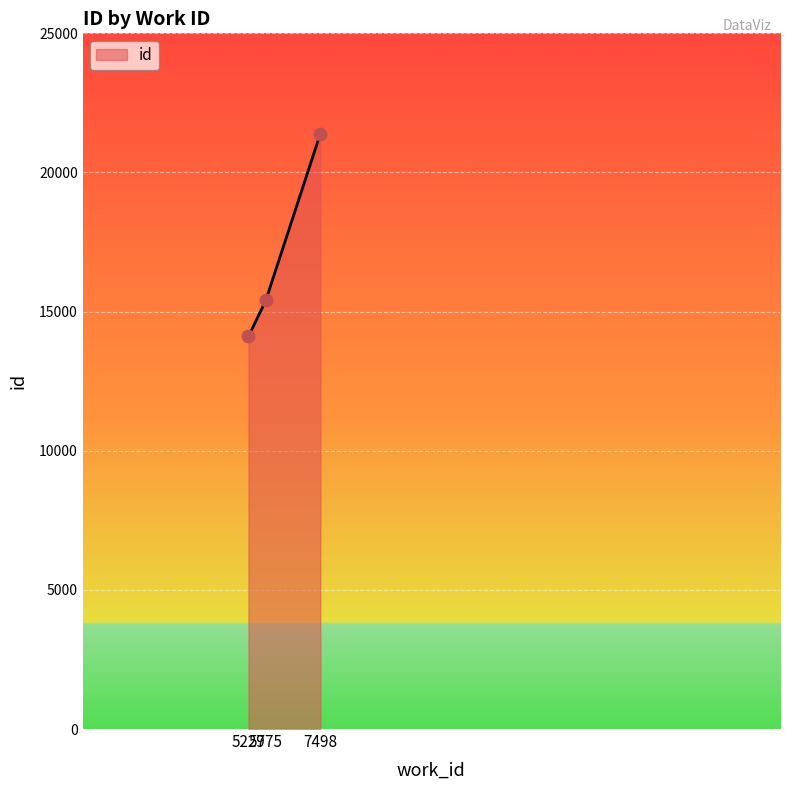

What is the ratio of the value at 7498 to the value at 5229?

1.5